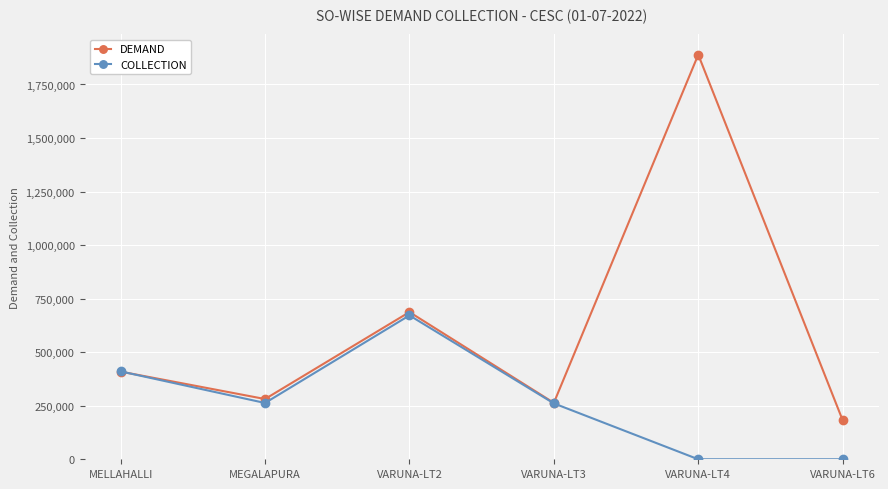

At which category is the sum across all series the highest?

VARUNA-LT4